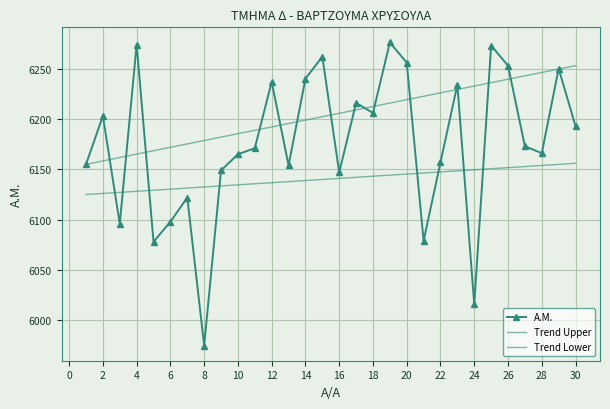

Which series ends up on top after the final intersection of A.M. and Trend Upper?

Trend Upper